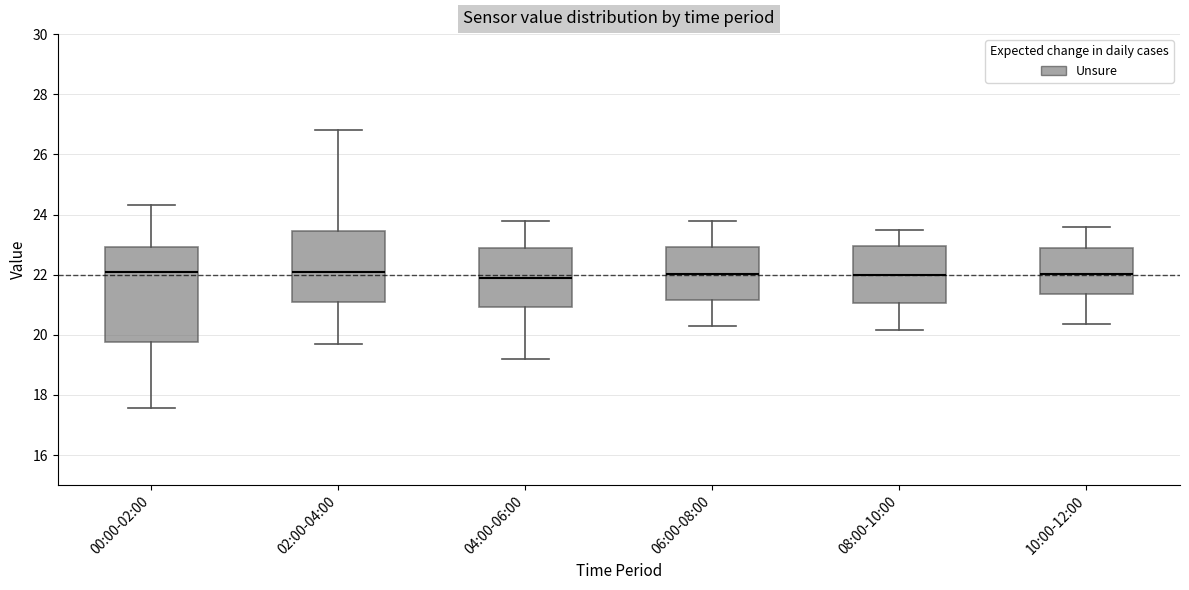

Comparing the boxes themselves (not the whiskers), which one is the tallest?

00:00-02:00